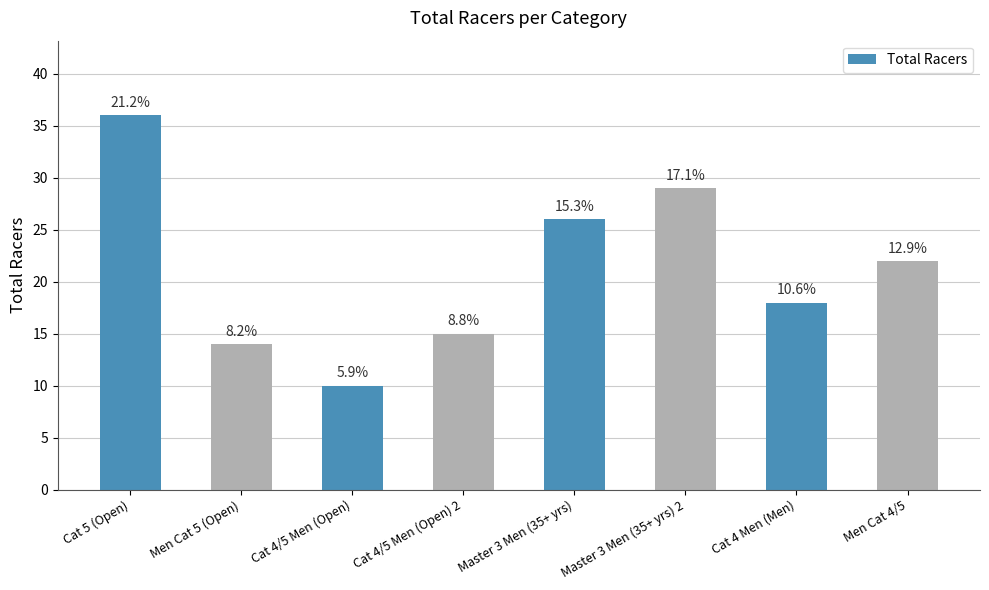

Which category has the lowest value across all series?

Cat 4/5 Men (Open)